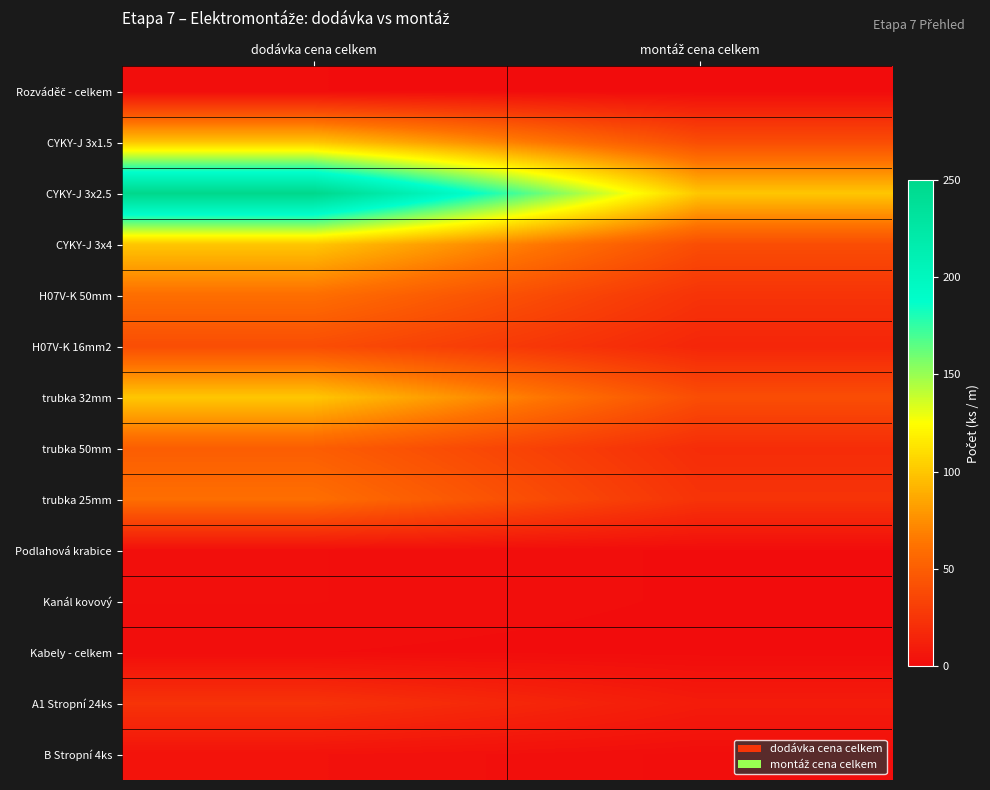

At how many categories does at least one series exceed 209?

1